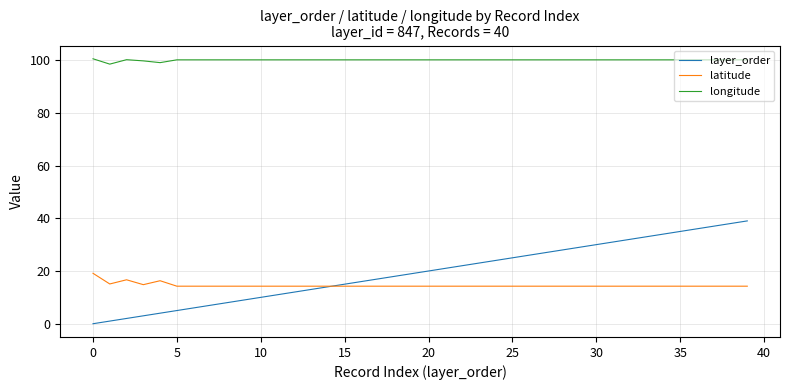

List the series in order of their peak value, highest first.

longitude, layer_order, latitude